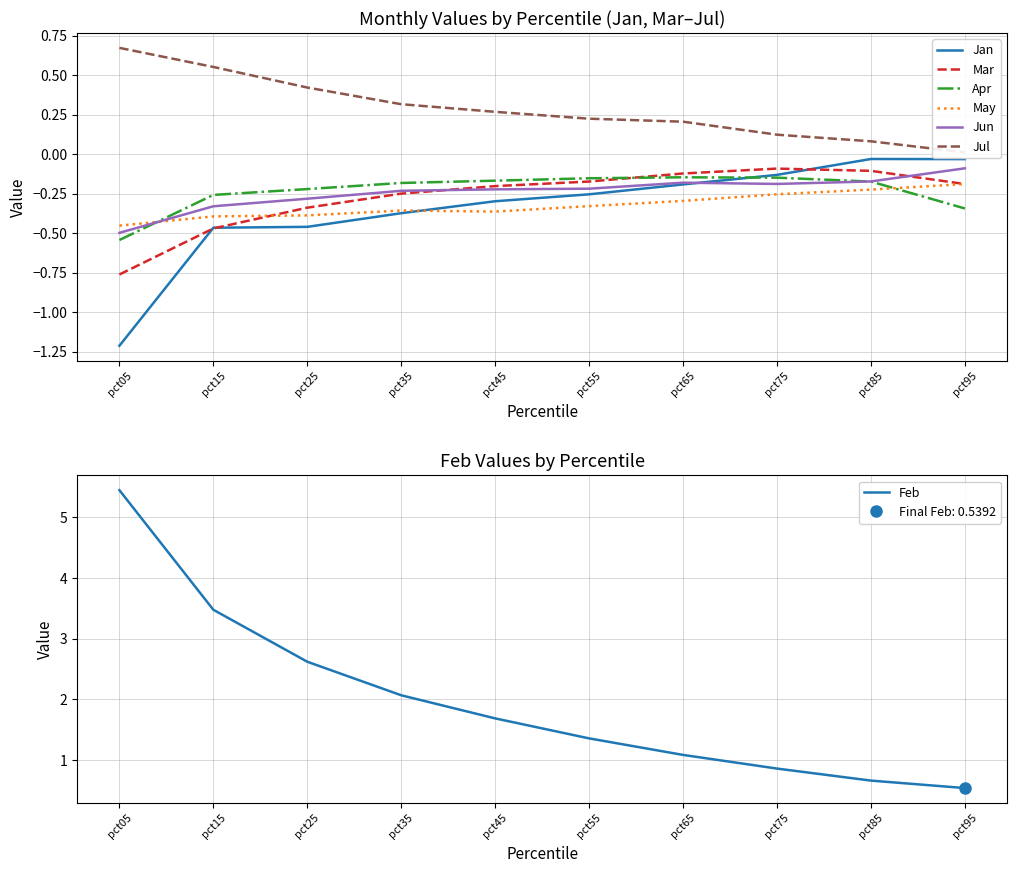

What is the difference between the second highest and second lowest values in the Jun series?

0.2